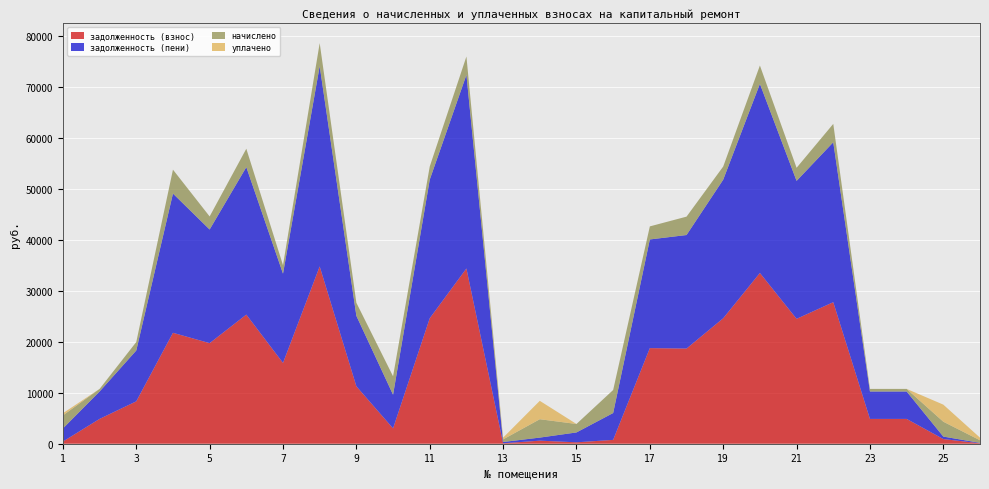

Reading left to right, extract all data points from this chart.

задолженность (взнос): 427.8	4872.6	8323.1	21784.4	19751.9	25355.6	15868.4	34816.7	11275.9	3009.3	24639.1	34416.8	85.1	602.1	277.0	753.8	18775.9	18687.1	24639.1	33533.0	24525.5	27795.2	4872.6	4872.6	916.0	84.9
задолженность (пени): 2566.6	5382.9	9985.0	27344.2	22318.7	28966.8	17530.3	39339.7	13841.0	6620.6	27219.5	38021.3	255.2	601.6	1938.9	5276.8	21341.0	22298.3	27219.5	37139.2	27094.0	31406.4	5382.9	5382.9	487.1	85.2
начислено: 2566.8	510.3	1661.9	4694.8	2566.8	3611.2	1661.9	4523.0	2565.1	3611.2	2580.4	3604.4	510.3	3609.5	1661.9	4523.0	2565.1	3611.2	2580.4	3606.1	2568.5	3611.2	510.3	510.3	2922.3	510.3
уплачено: 428.0	0.0	0.0	-865.0	0.0	0.0	0.0	0.0	0.0	0.0	0.0	0.0	340.2	3610.0	0.0	0.0	0.0	0.0	0.0	0.0	0.0	0.0	0.0	0.0	3351.2	510.0